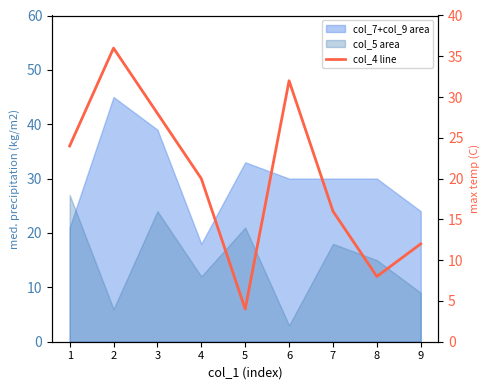

How many data points does each series have?

9